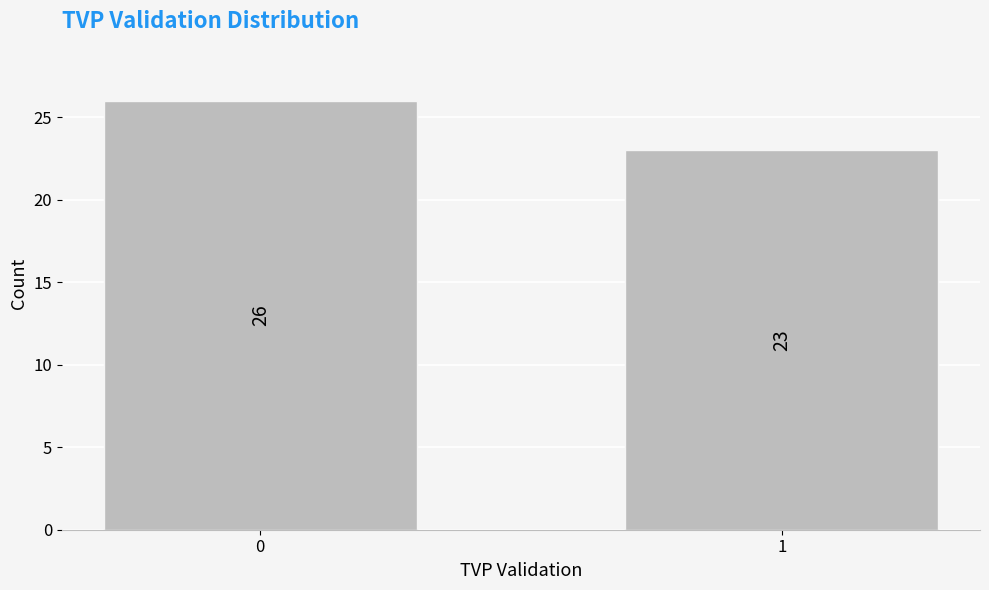

Reading right to left, list all the values displayed in this chart.

23	26